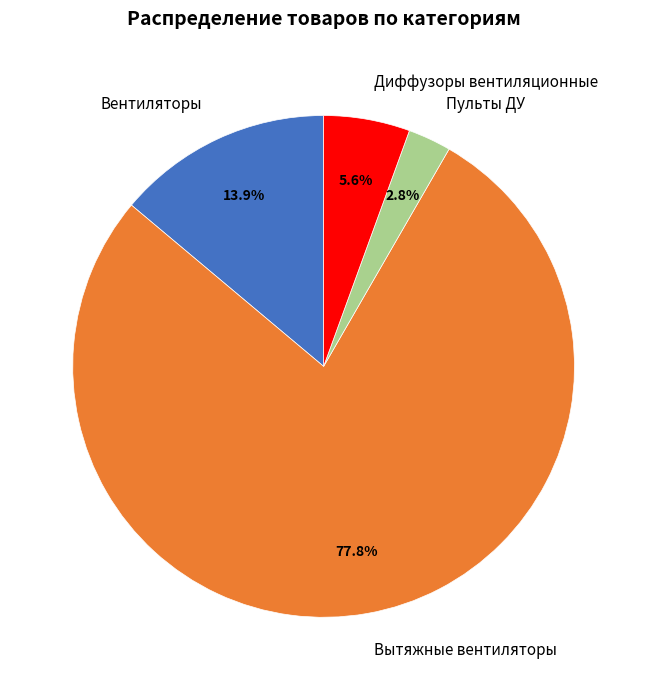

Is the sum of Вытяжные вентиляторы and Диффузоры вентиляционные greater than half?

Yes